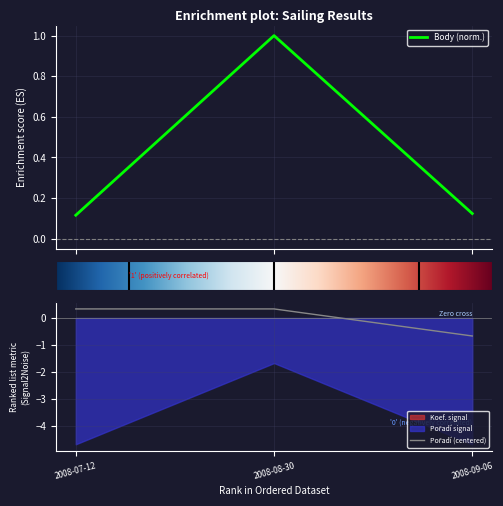

What is the approximate value of Body at 2008-09-06?

0.1